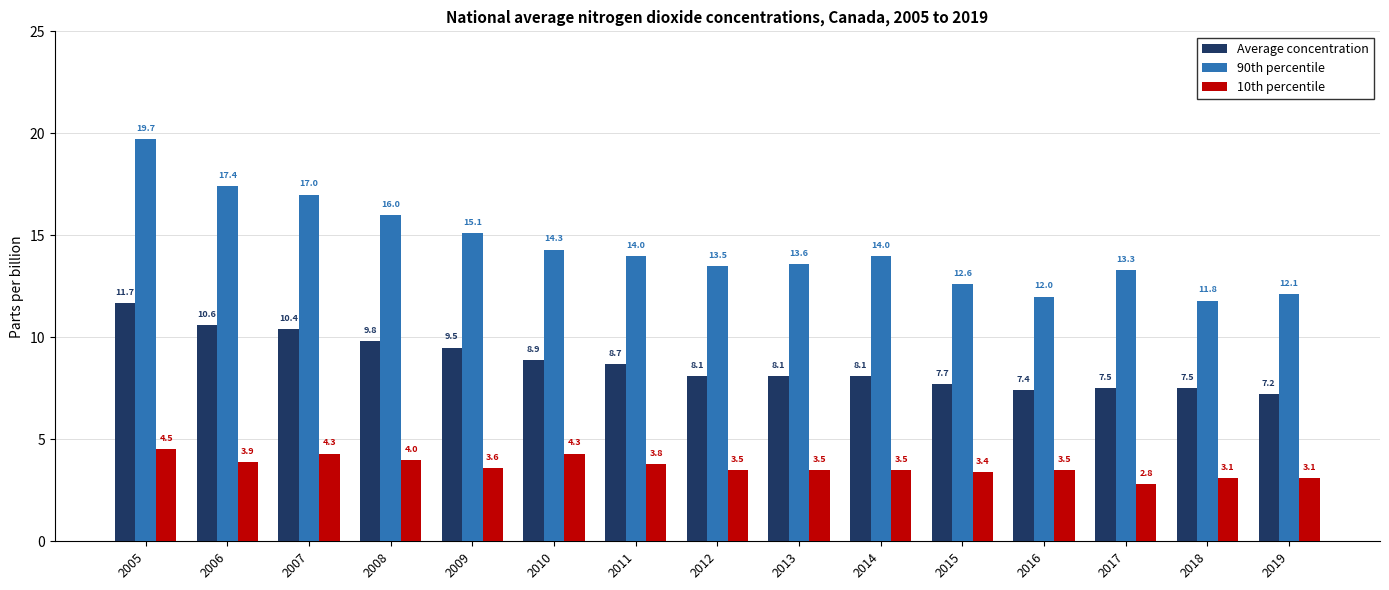

Does the chart contain any negative values?

No